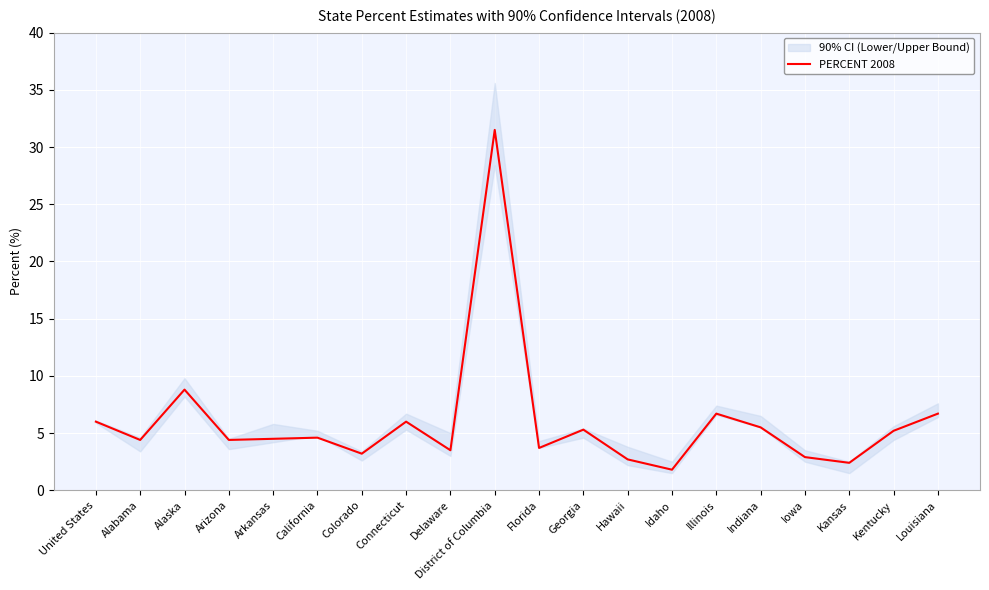

The chart shows a value of 3.7 at Florida. True or false?

True